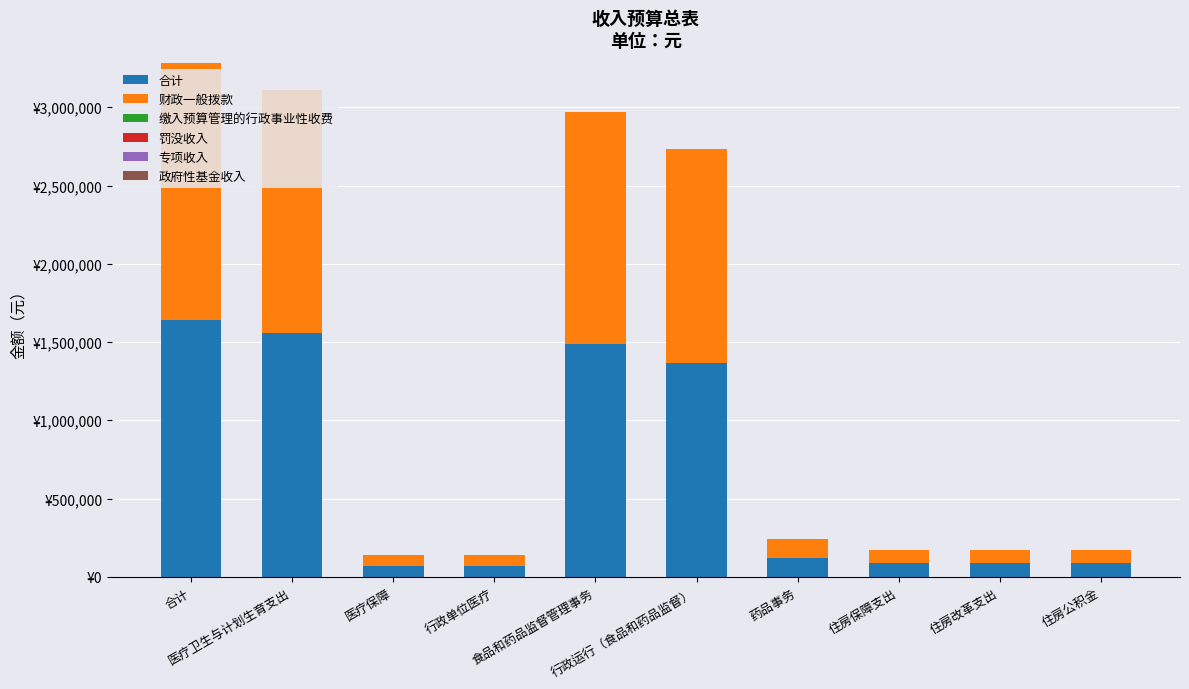

Does the chart contain stacked bars?

Yes